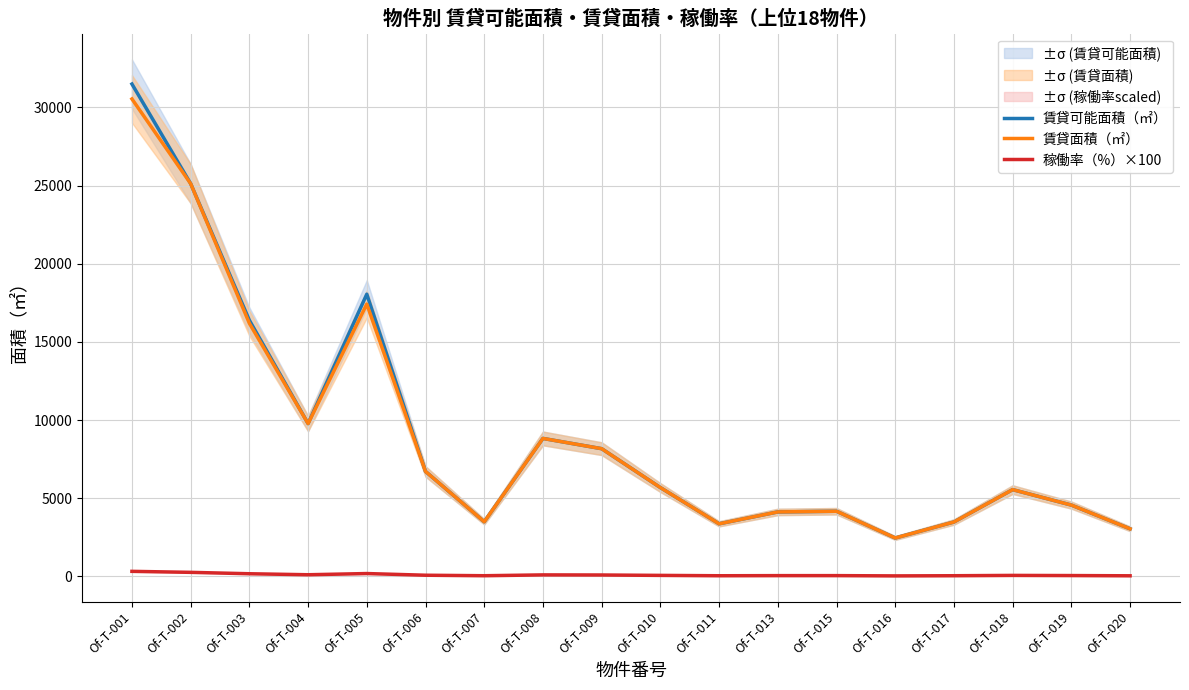

Which series has the largest range (max minus min)?

賃貸可能面積（㎡）